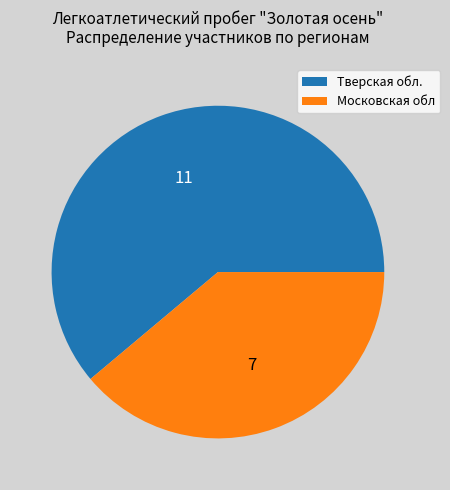

Does Тверская обл. represent more than half of the total?

Yes